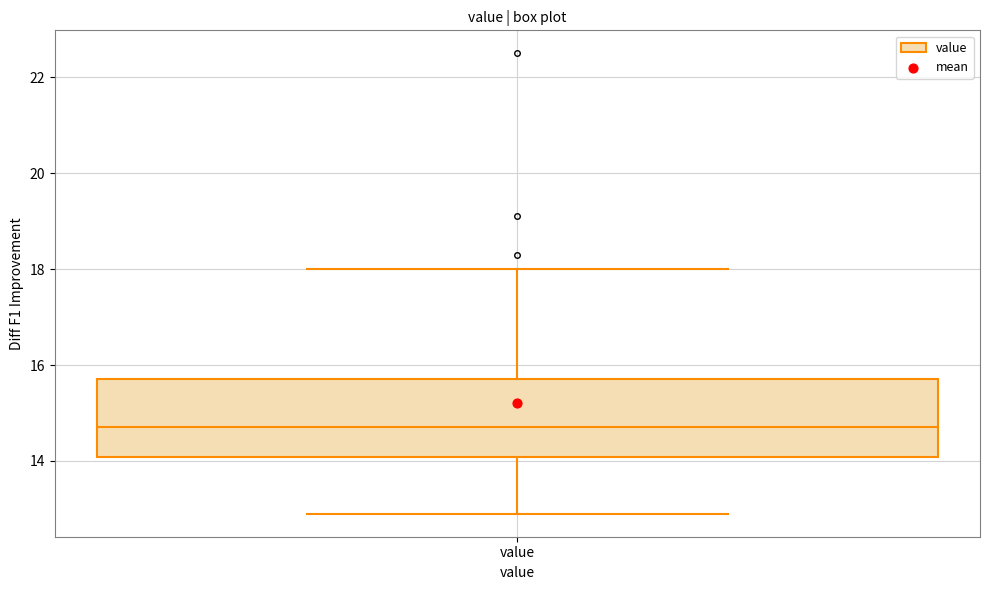

Where does the lower whisker of the box for value end on the y-axis? The values are not printed on the chart, so give them approximately, as read against the axis.

13.0